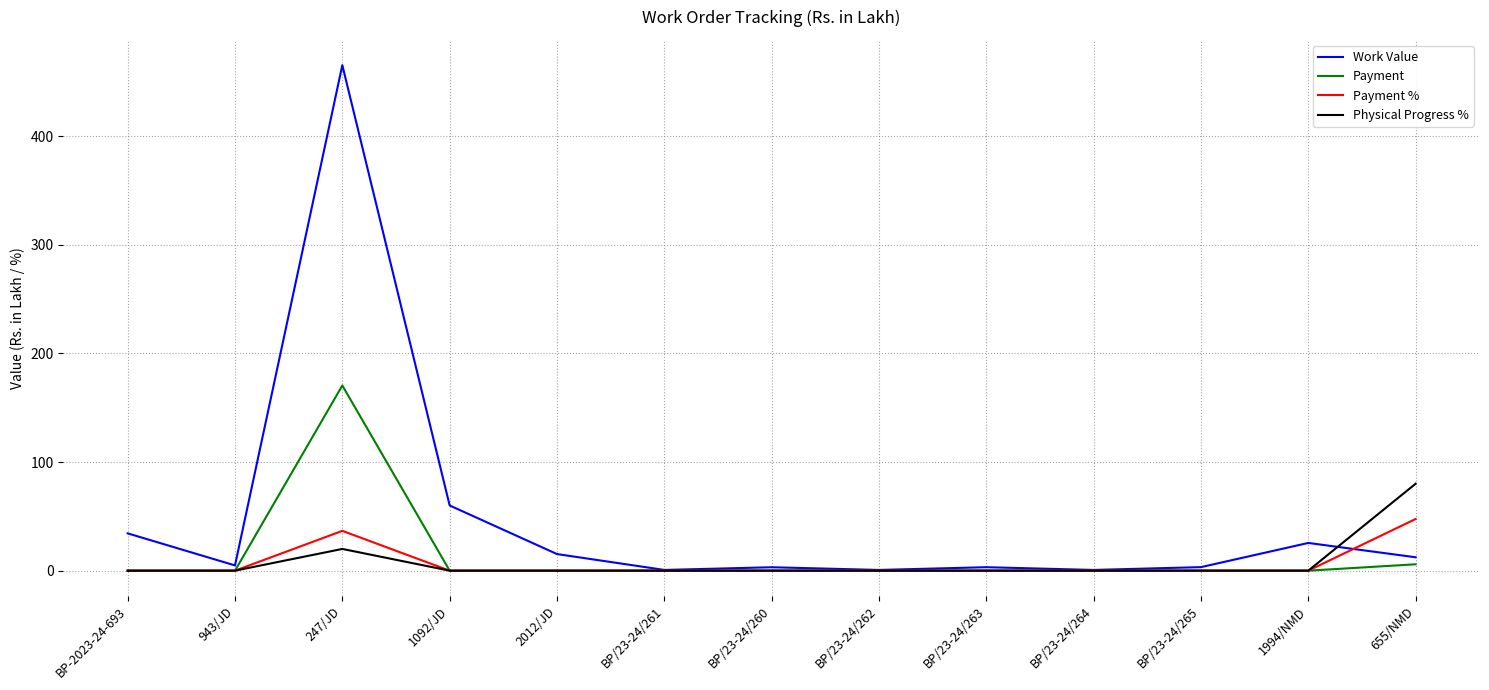

True or false: Physical Progress % has a value of 0.0 at 943/JD.

True